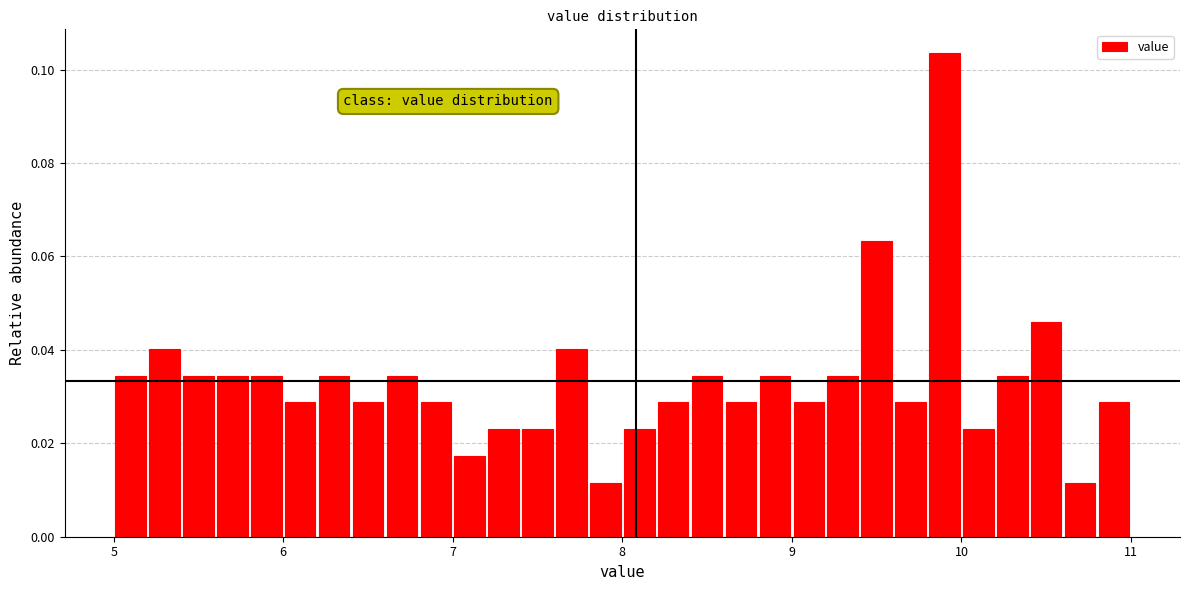

Read against the x-axis, roughly where is the centre of the tallest bar?

9.9